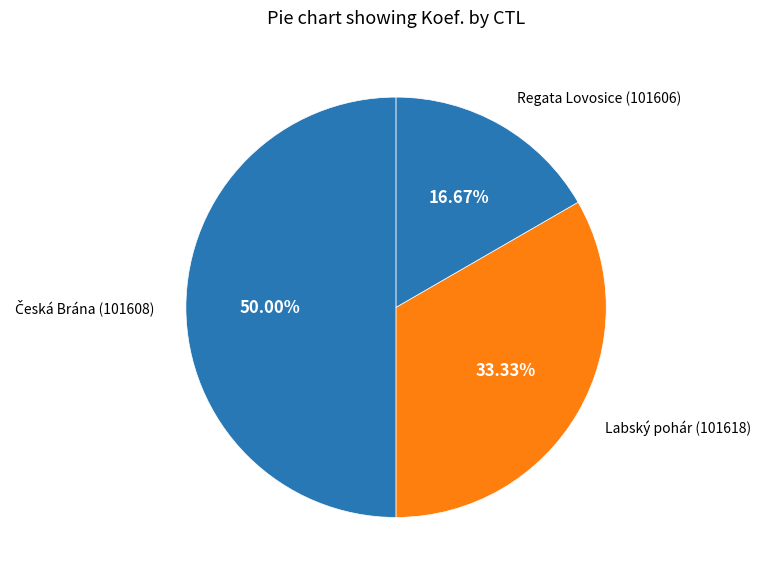

Which category has the smallest portion of the pie?

Regata Lovosice (101606)